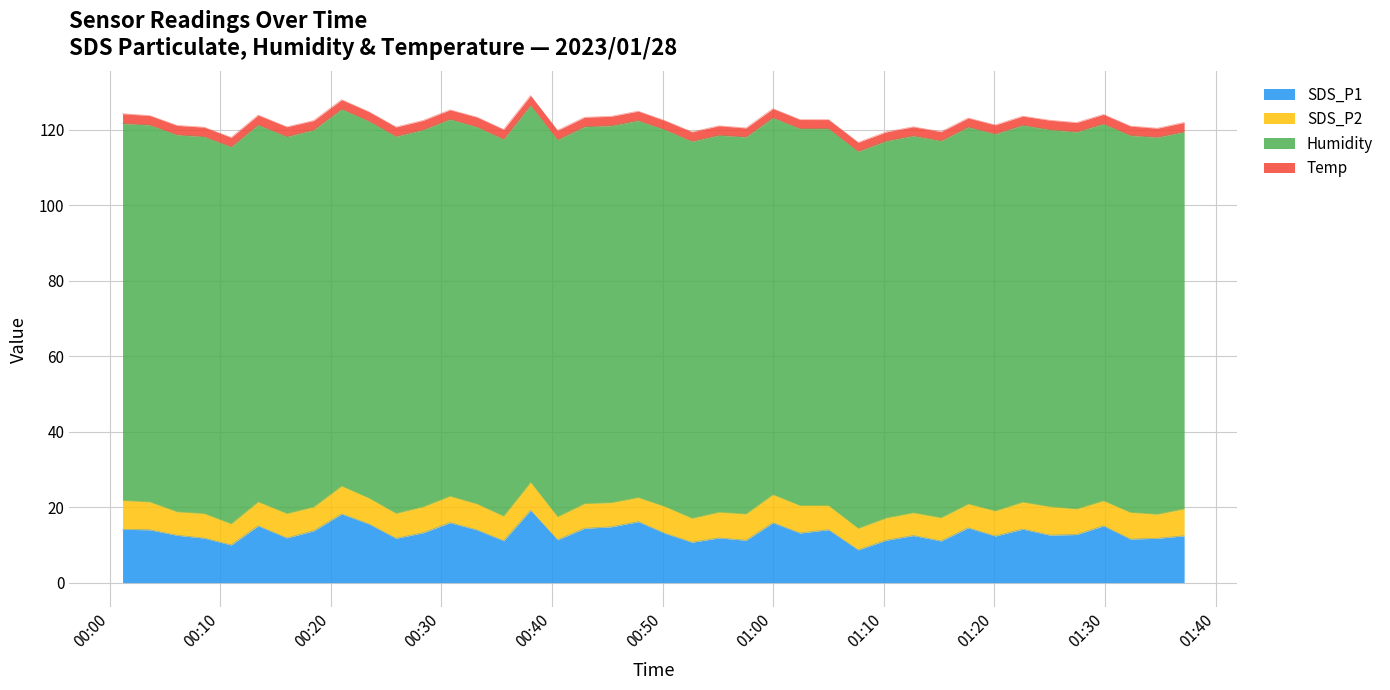

What is the maximum value shown in the chart?

99.9